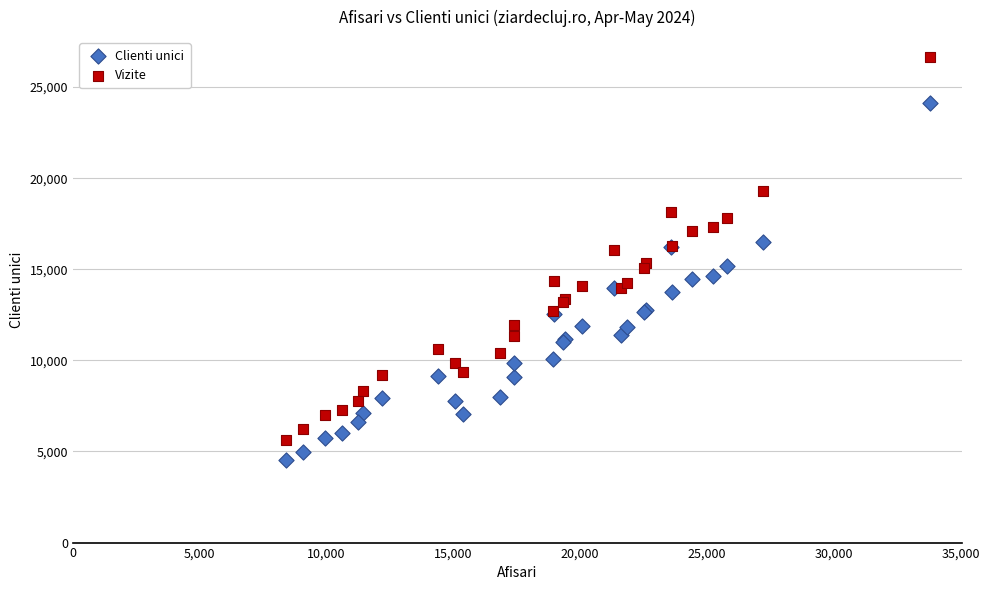

Which series has the widest spread of Y values?

Vizite